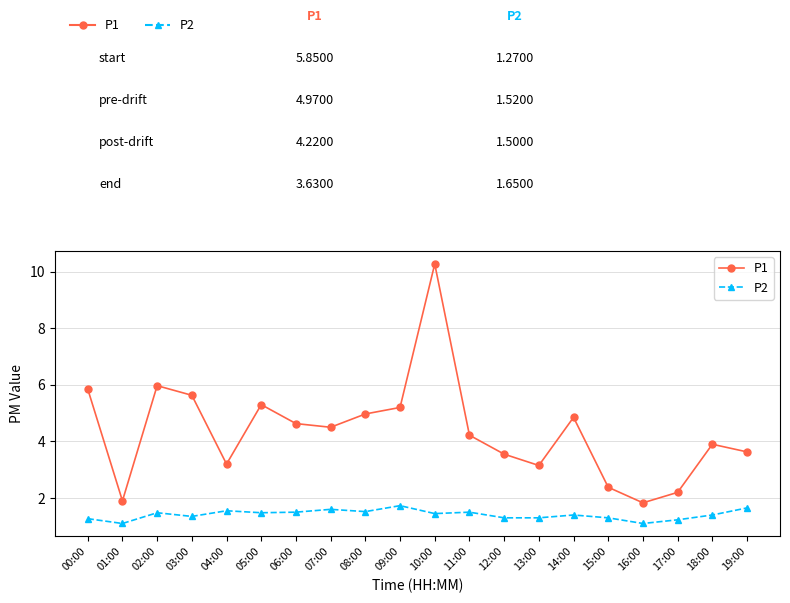

What is the difference between the highest and lowest values at 16:00?

0.7